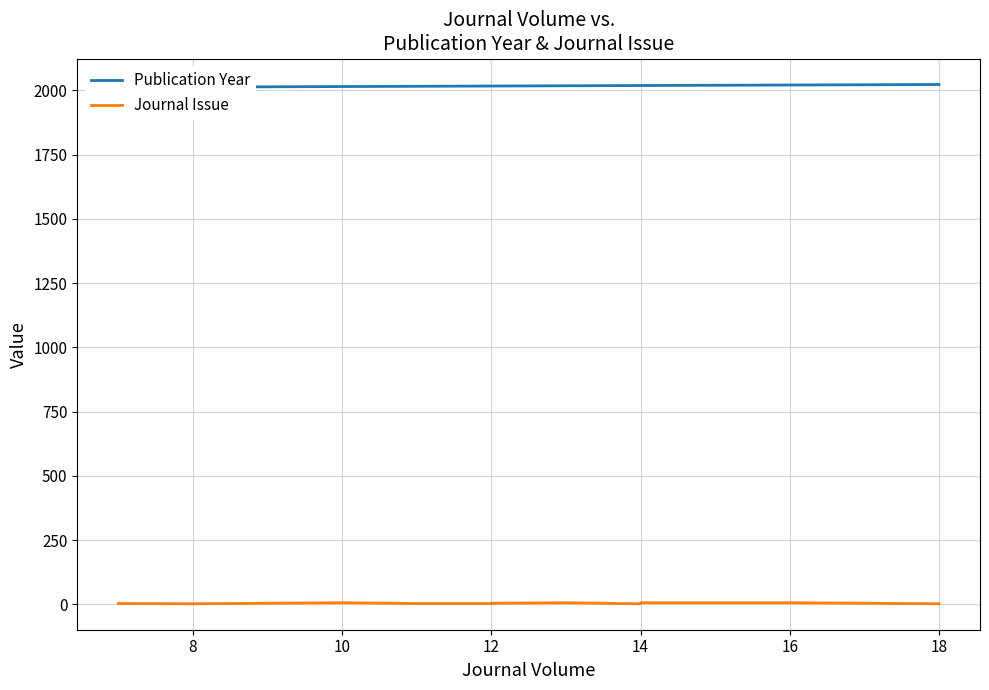

Which series has the largest range (max minus min)?

Publication Year